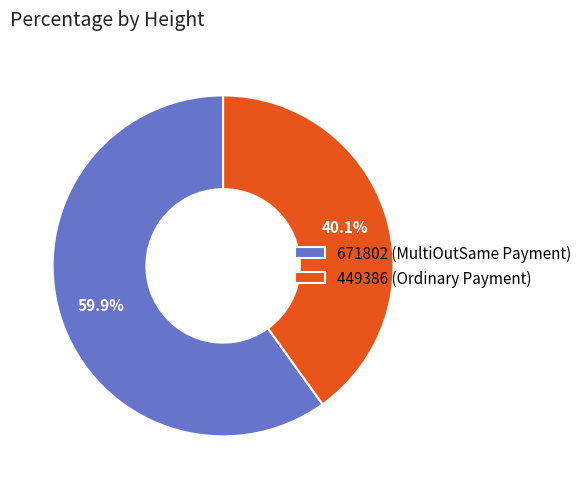

To the nearest percent, what is the difference between the largest and smallest slice percentages?

20%